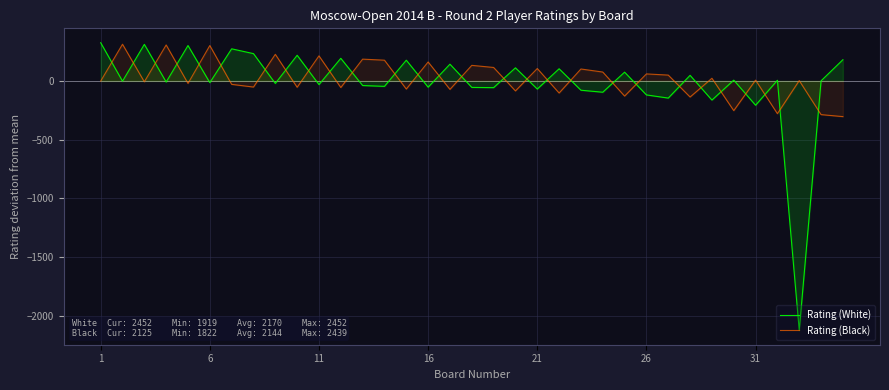

True or false: Rating (White) has more than 0 points higher than both neighbors.

True